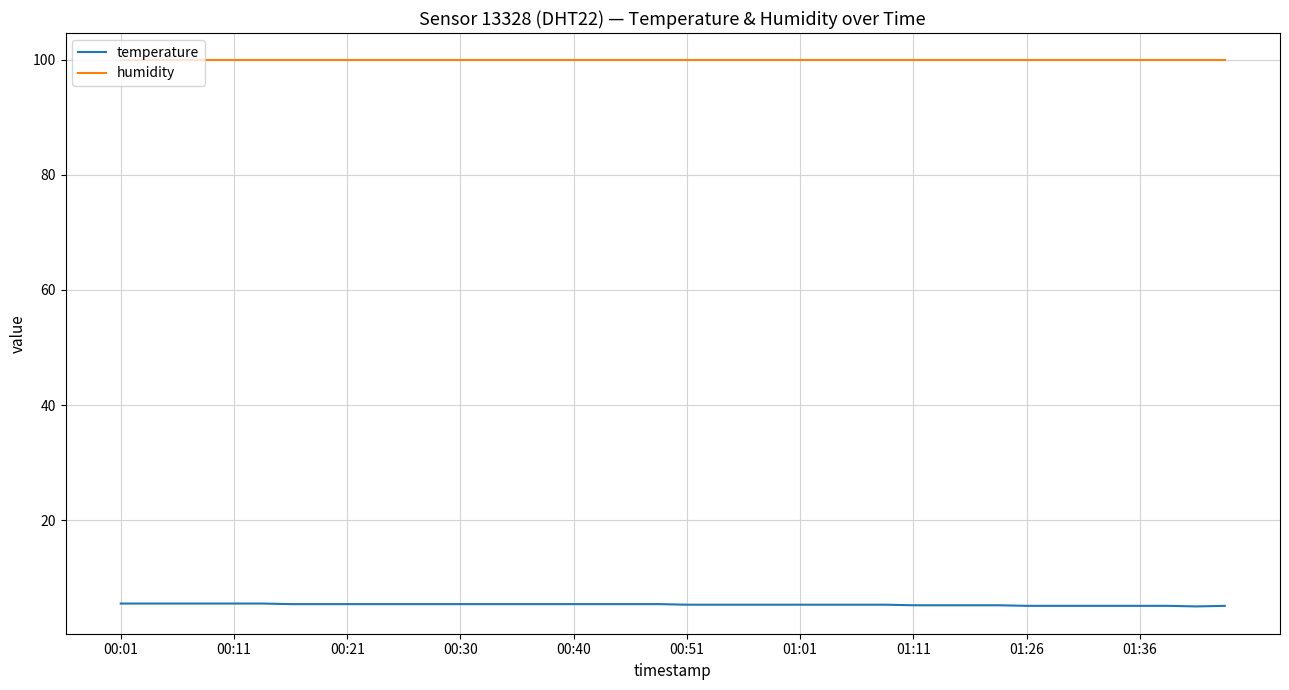

Which series has the largest total across all categories?

humidity